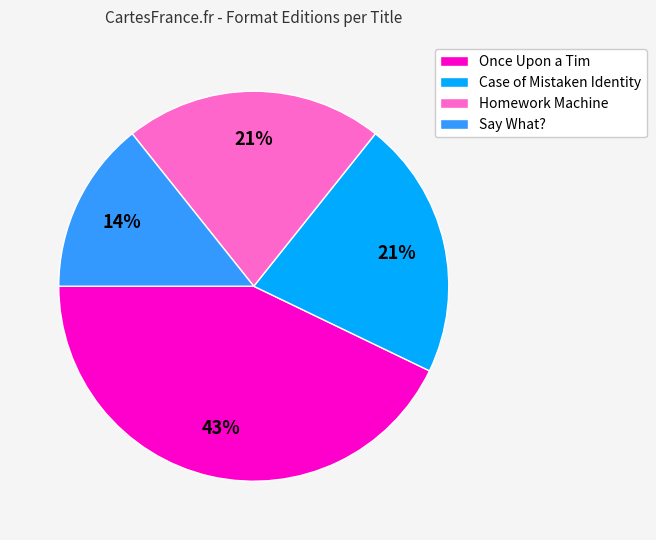

To the nearest percent, what percentage of the pie is Say What??

14%